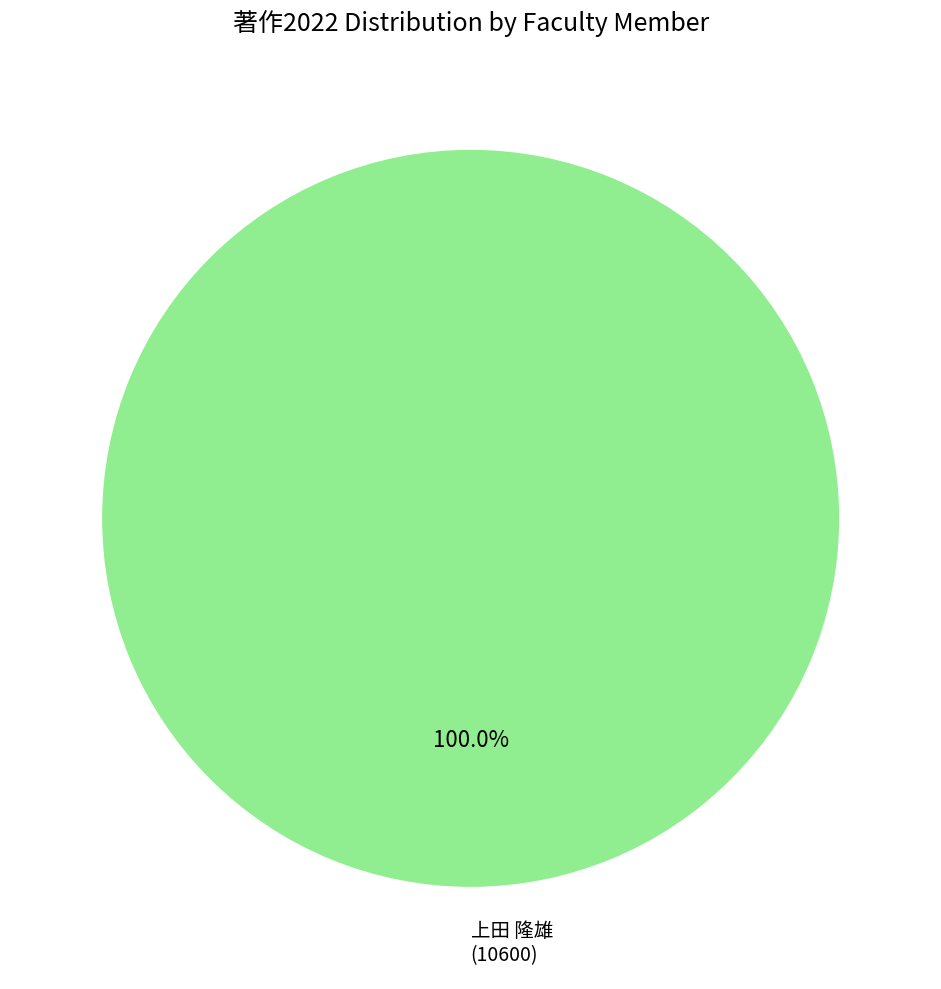

Which category accounts for the majority?

上田 隆雄 (10600)